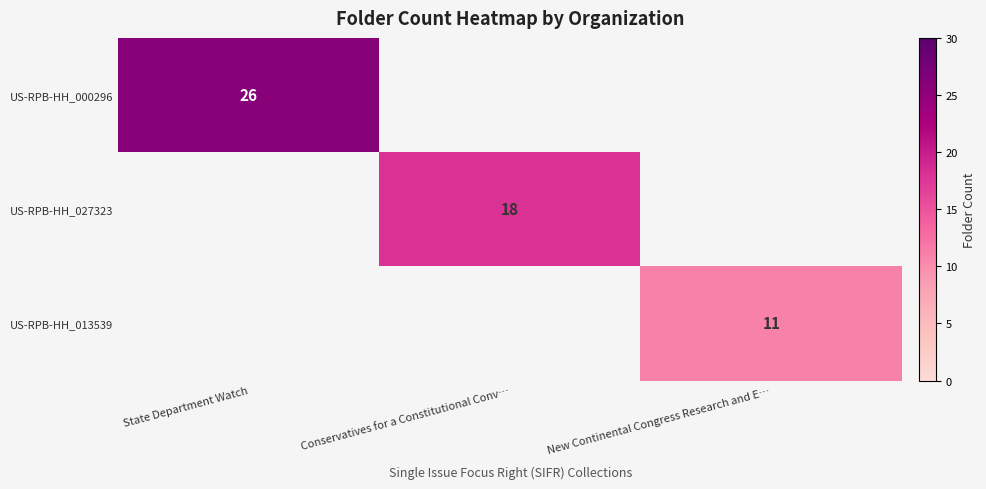

The value of US-RPB-HH_027323 at Conservatives for a Constitutional Conv… is 18. True or false?

True